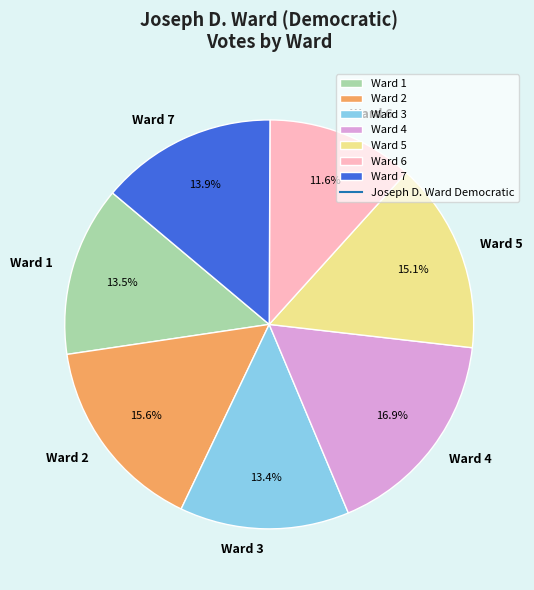

What percentage is NOT represented by Ward 6?

88.4%